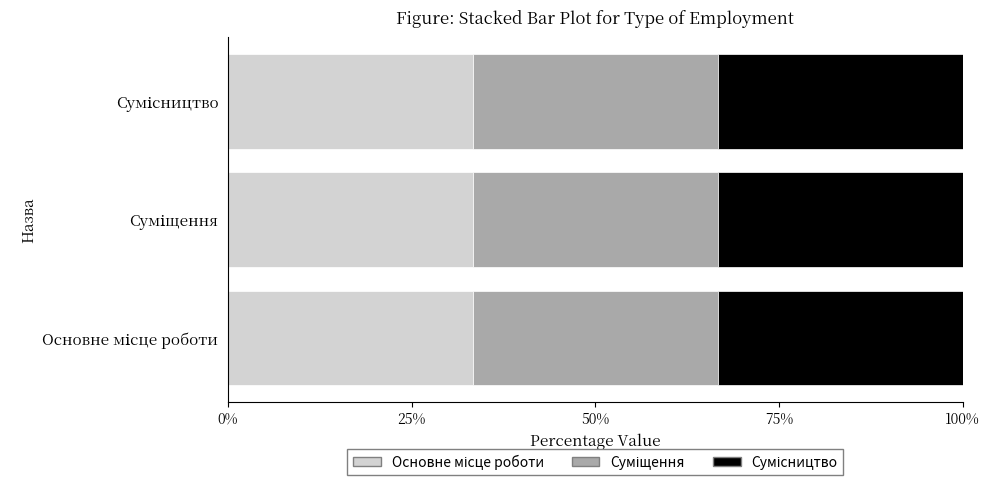

Are the bars horizontal?

Yes